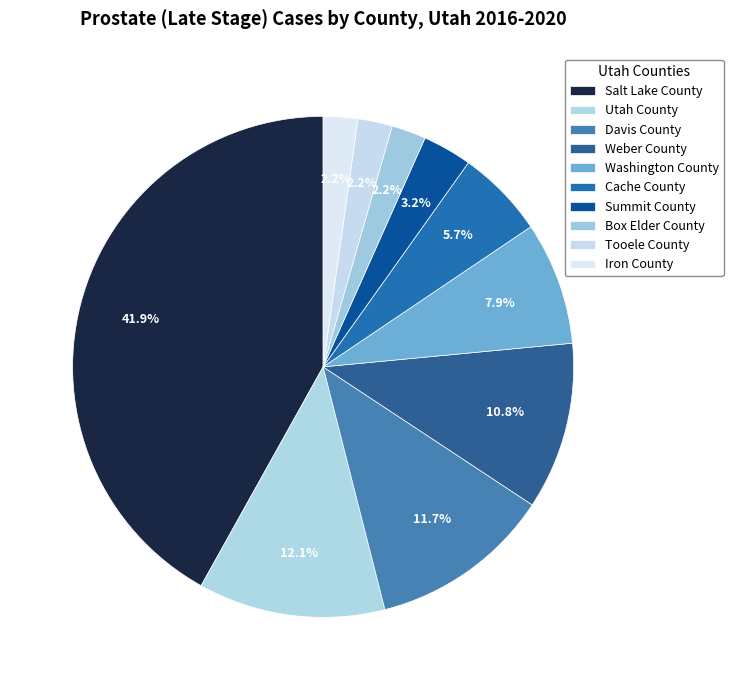

Count the number of slices in the pie.

10